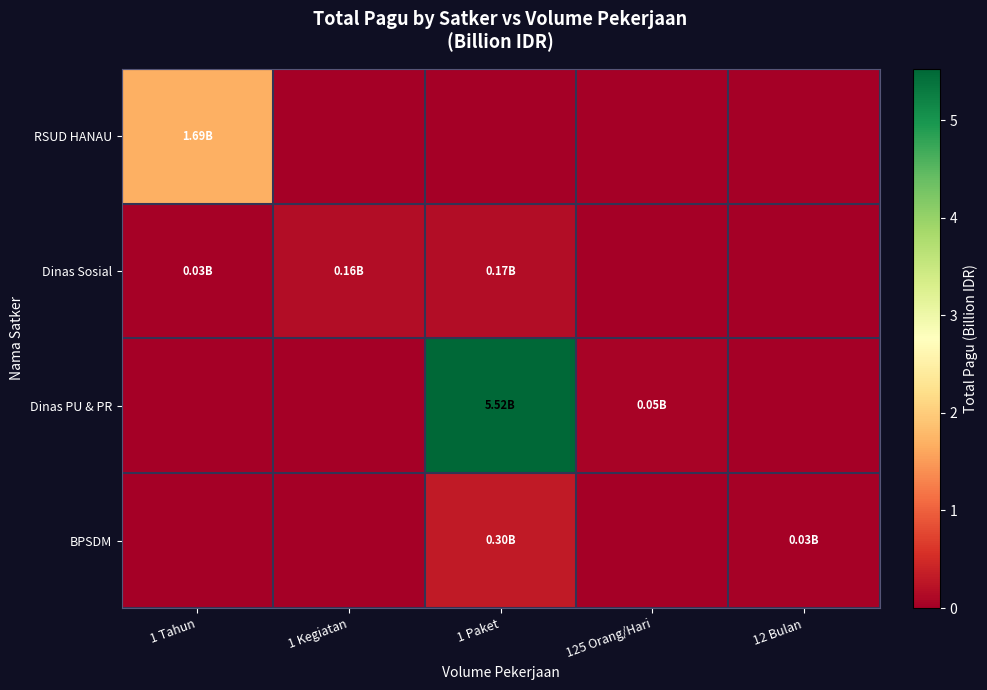

Which series has the largest total across all categories?

Dinas PU & PR